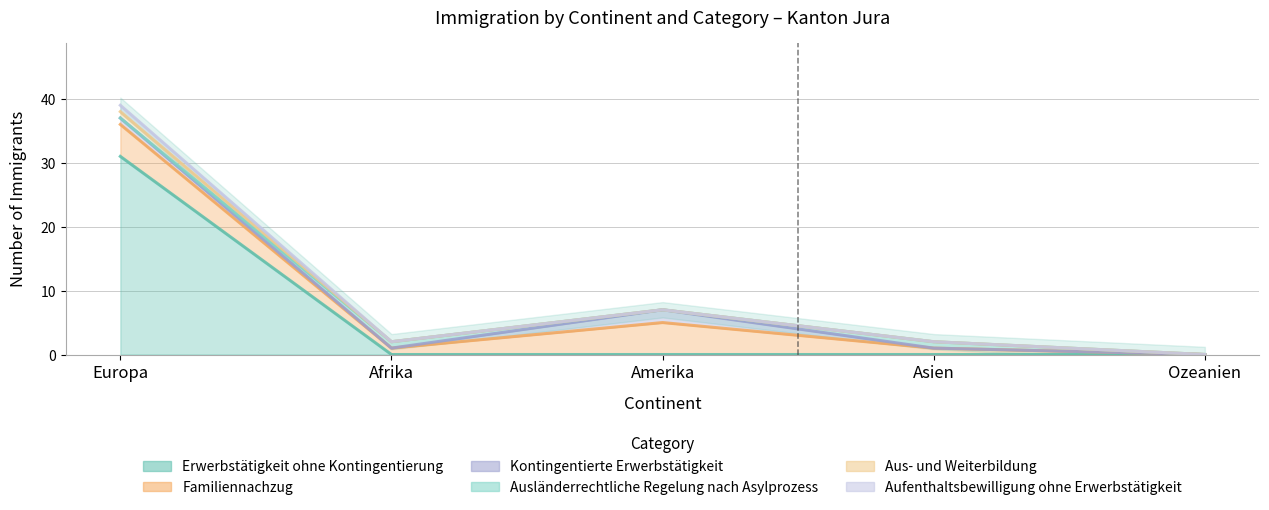

In Aufenthaltsbewilligung ohne Erwerbstätigkeit, how many points are higher than both neighbors (excluding endpoints)?

1